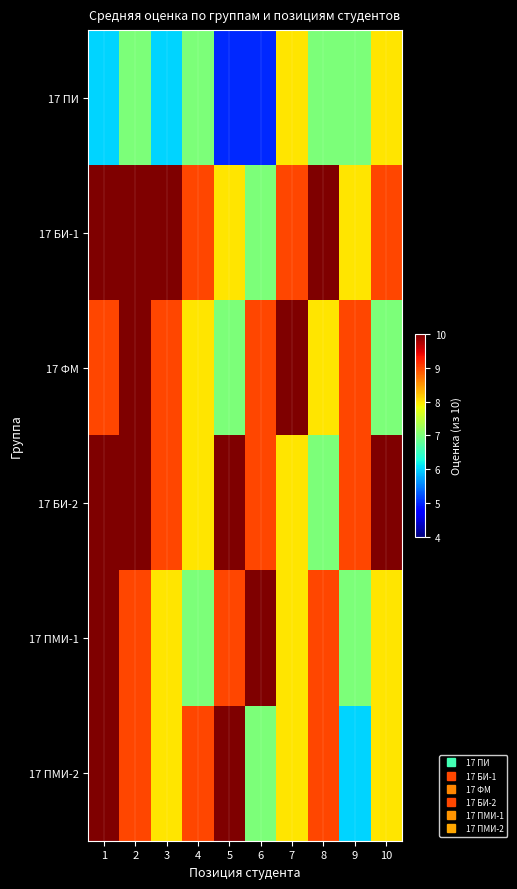

Reading right to left, list all the values displayed in this chart.

17 ПИ: 10=8	9=7	8=7	7=8	6=5	5=5	4=7	3=6	2=7	1=6
17 БИ-1: 10=9	9=8	8=10	7=9	6=7	5=8	4=9	3=10	2=10	1=10
17 ФМ: 10=7	9=9	8=8	7=10	6=9	5=7	4=8	3=9	2=10	1=9
17 БИ-2: 10=10	9=9	8=7	7=8	6=9	5=10	4=8	3=9	2=10	1=10
17 ПМИ-1: 10=8	9=7	8=9	7=8	6=10	5=9	4=7	3=8	2=9	1=10
17 ПМИ-2: 10=8	9=6	8=9	7=8	6=7	5=10	4=9	3=8	2=9	1=10